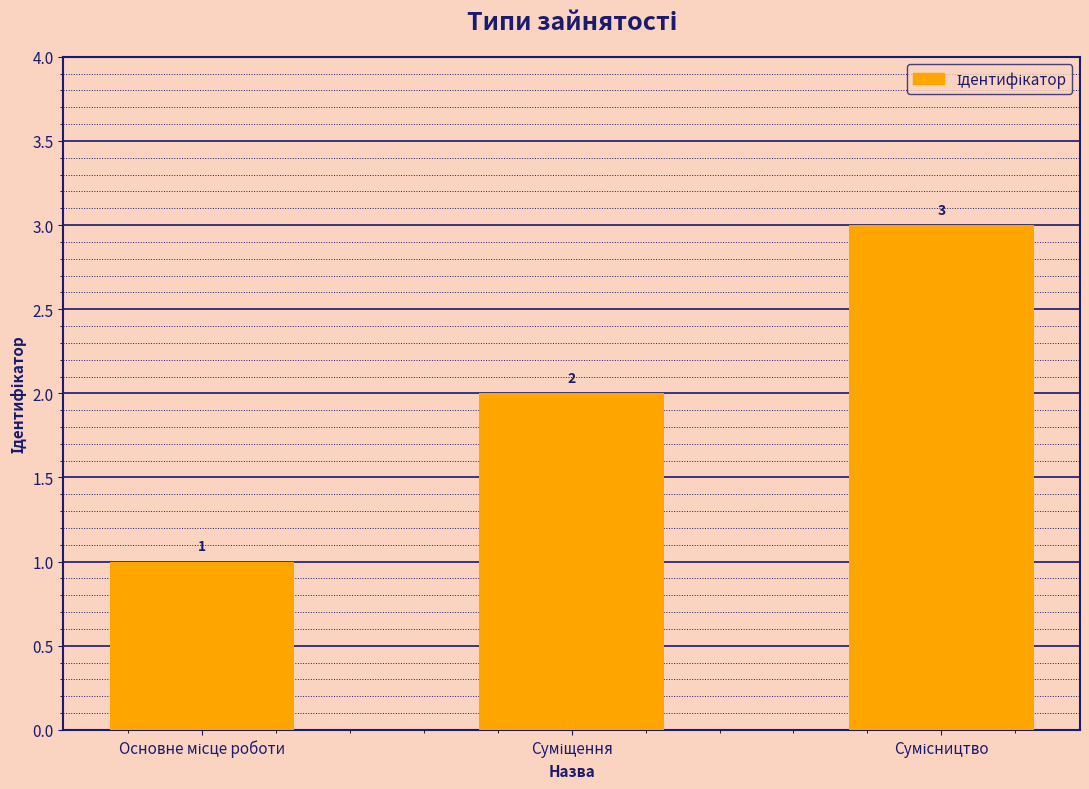

What is the minimum value shown in the chart?

1